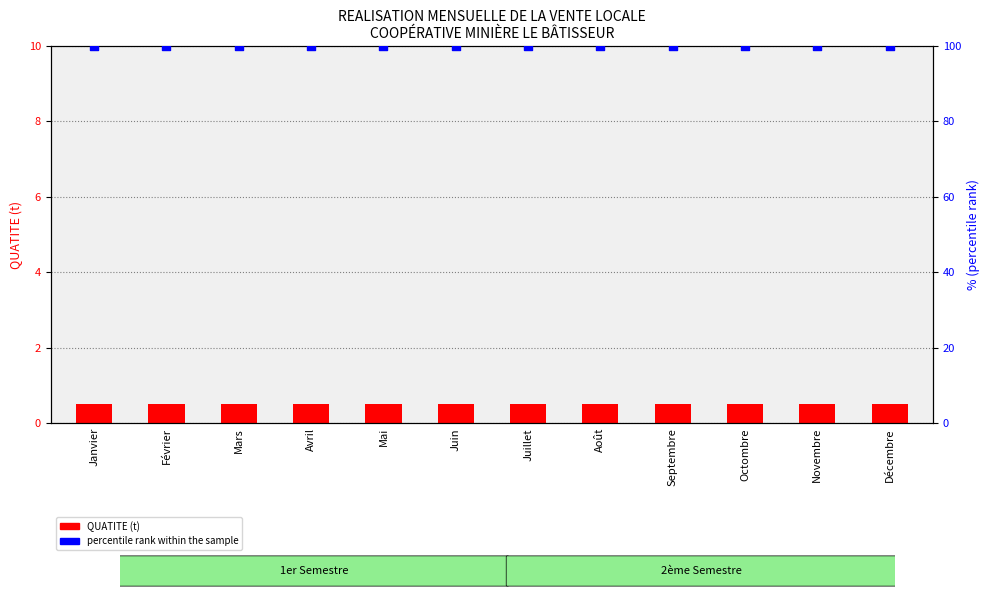

Is the value of percentile rank within the sample at Août greater than the value of QUATITE (t) at Décembre?

Yes